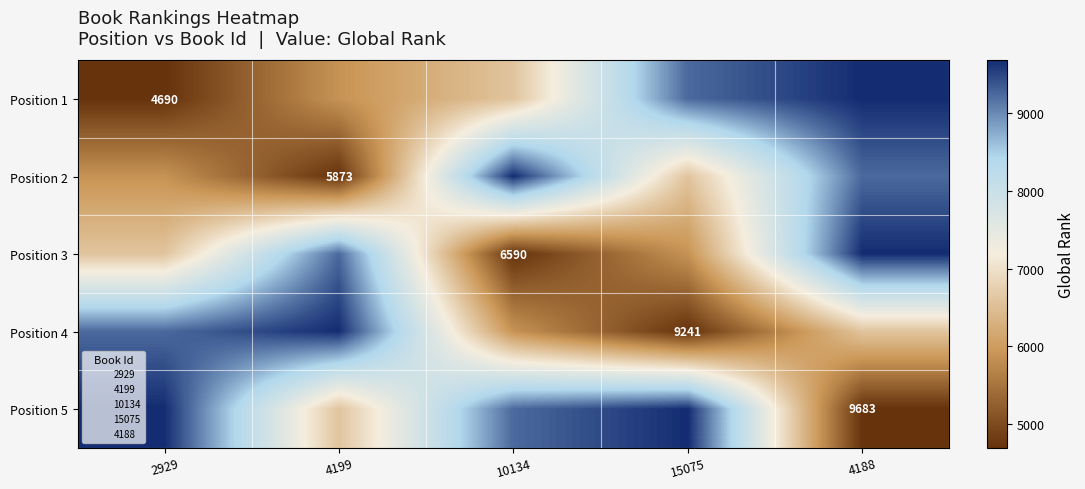

The Position 1 series shows 6554 at 2929. True or false?

False